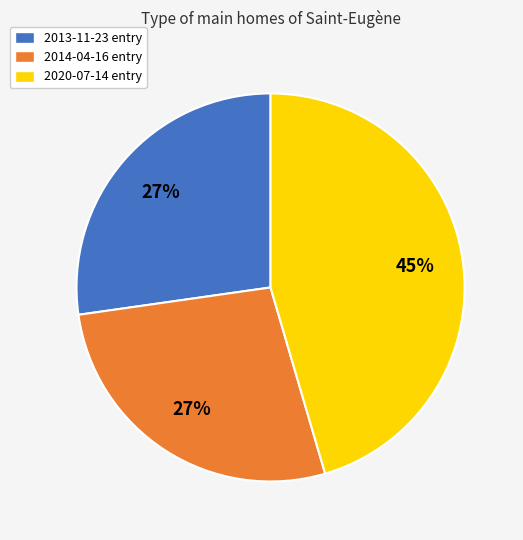

How many slices are in this pie chart?

3